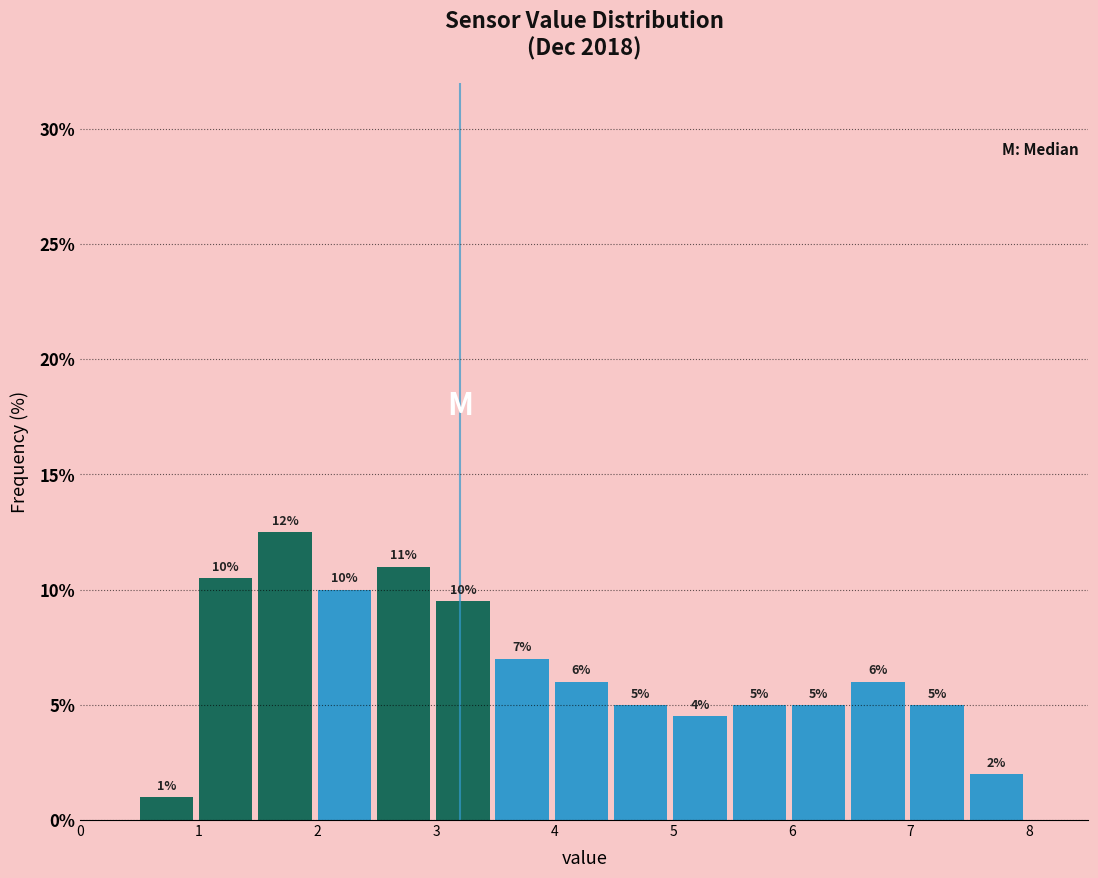

Over which range of the x-axis is the bar tallest?

1.5 to 2.0